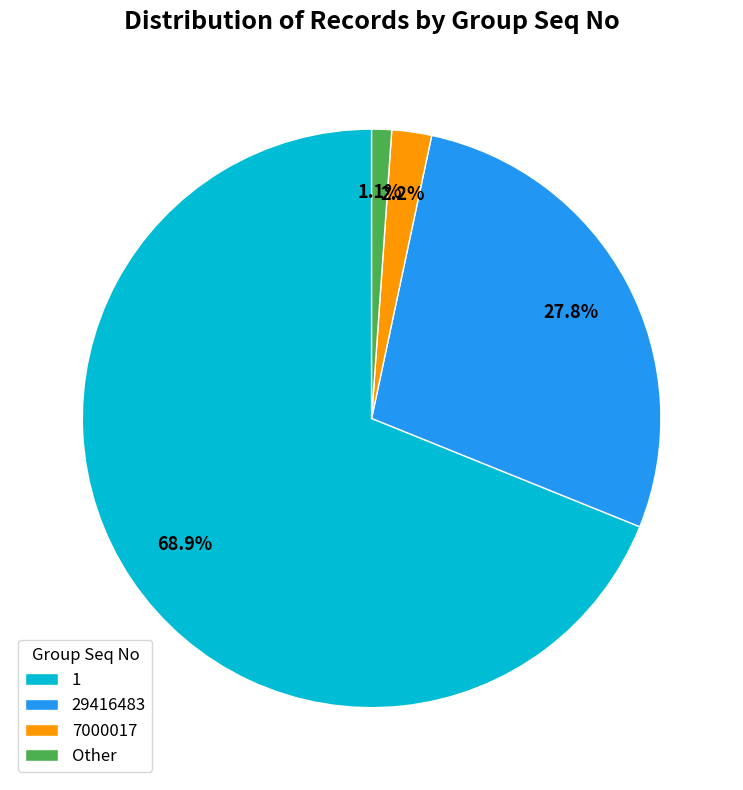

Is there a majority slice in this chart?

Yes